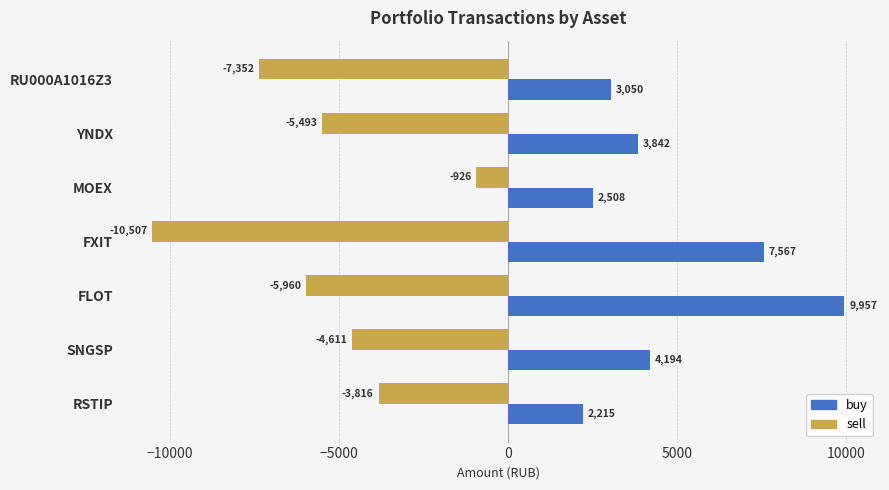

What is the highest value of the buy series?

9957.0